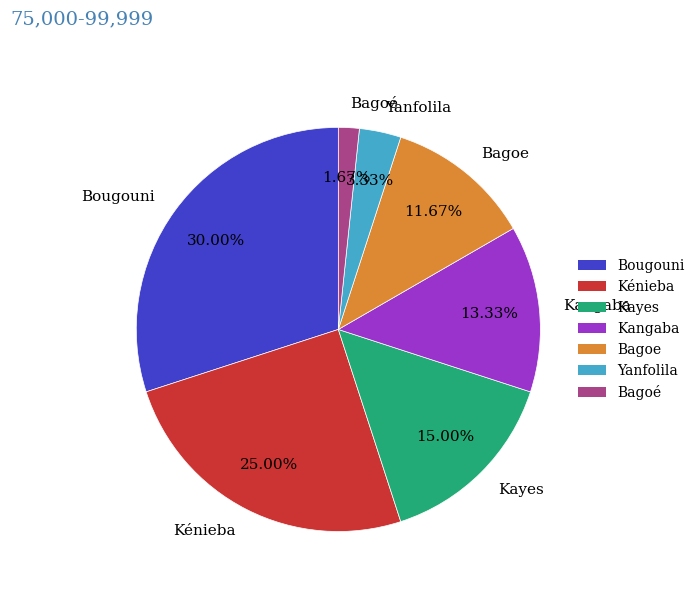

What percentage is the Kangaba slice, to the nearest percent?

13%